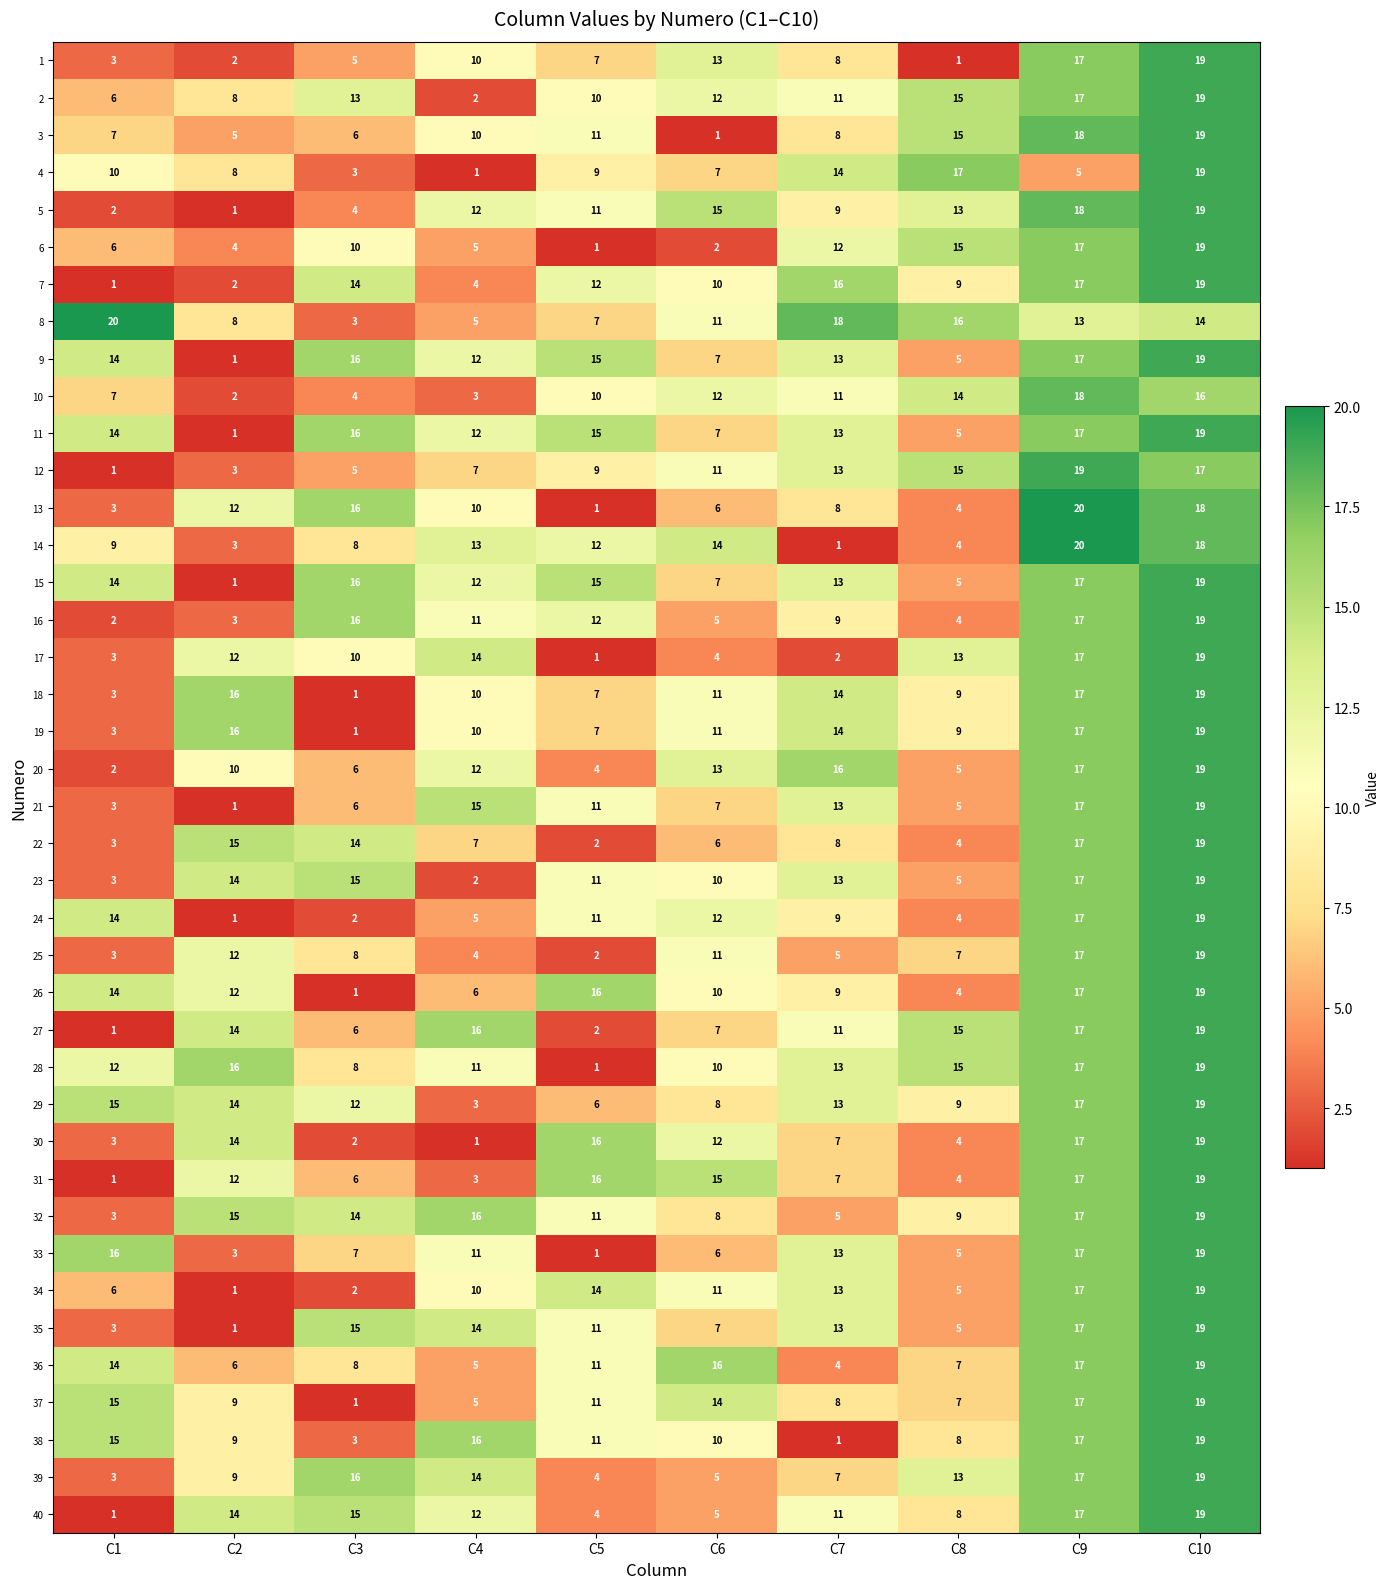

List the labels in order of 4 value, smallest first.

C4, C3, C9, C6, C2, C5, C1, C7, C8, C10